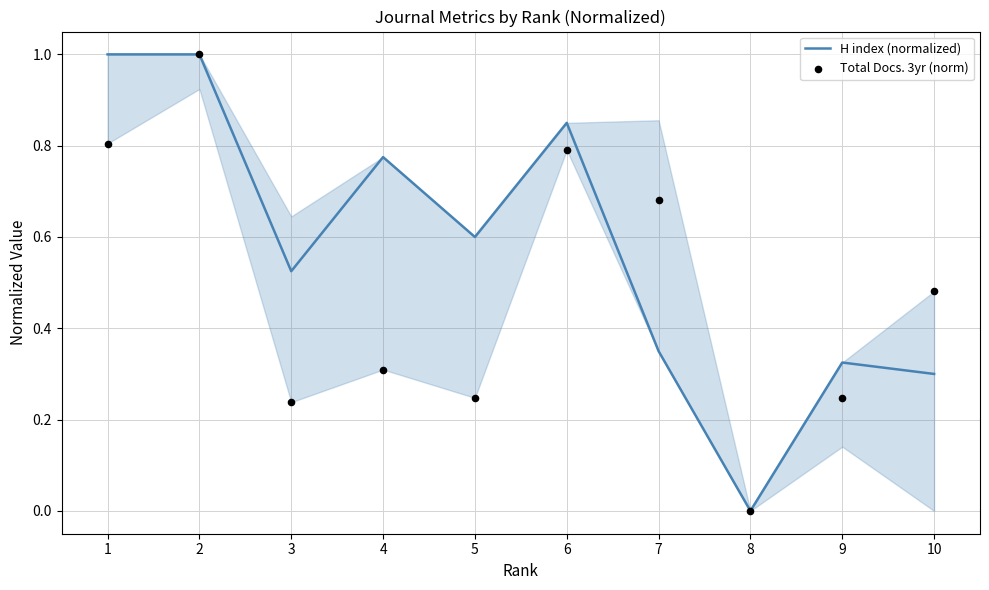

What are all the series names shown in the legend?

H index (normalized), Total Docs. 3yr (norm)